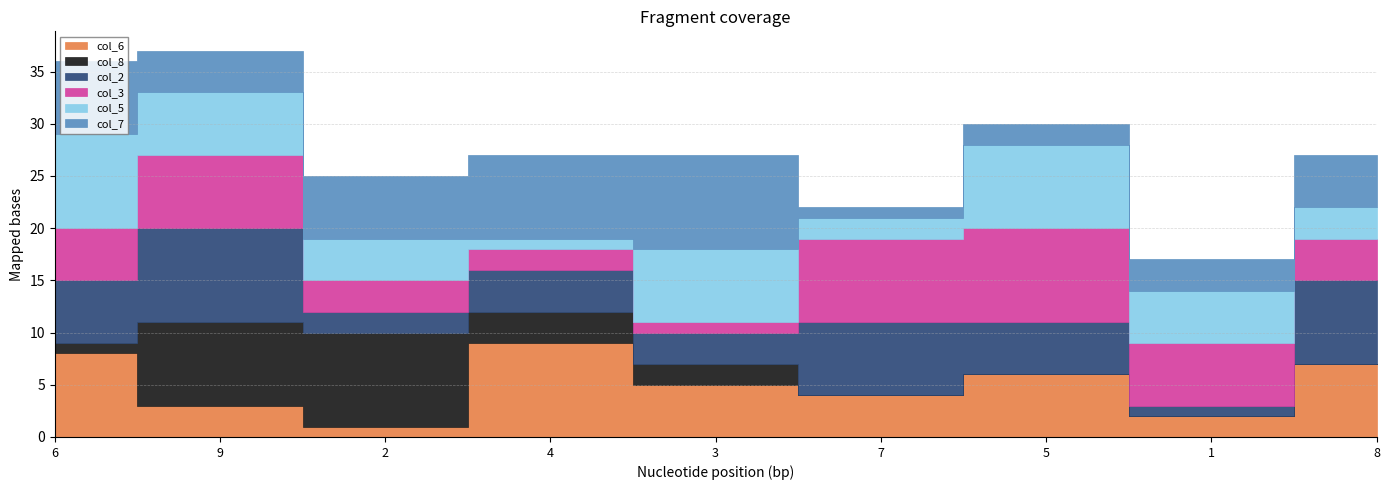

Between which two adjacent categories do col_5 and col_2 first intersect?

6 and 9